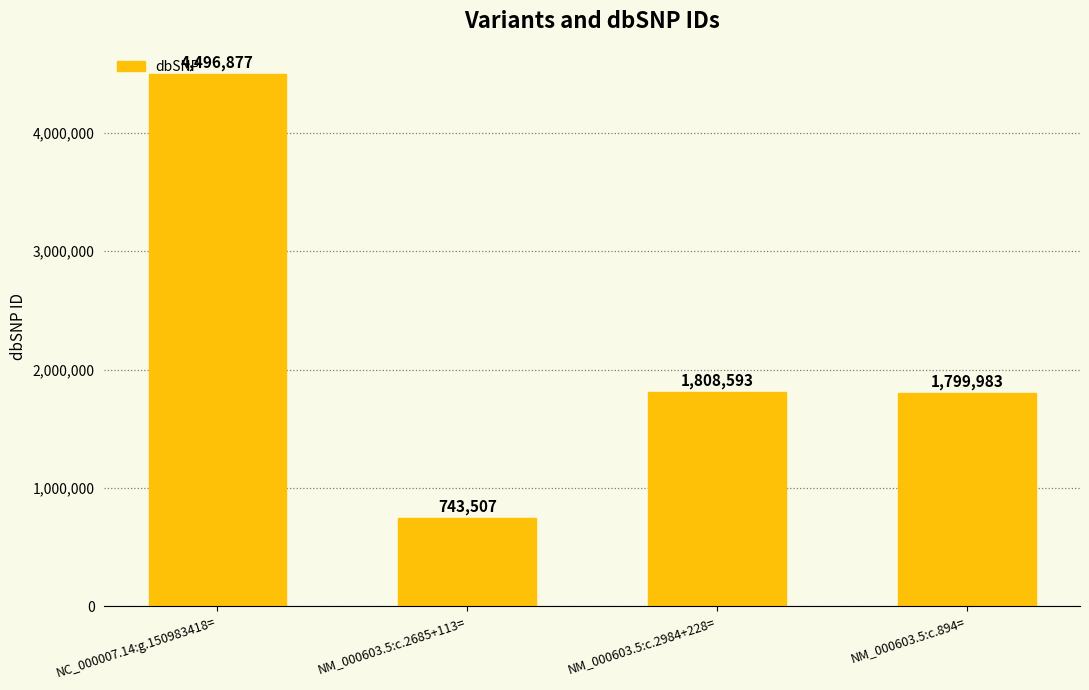

What is the label of the 3rd bar from the left?

NM_000603.5:c.2984+228=